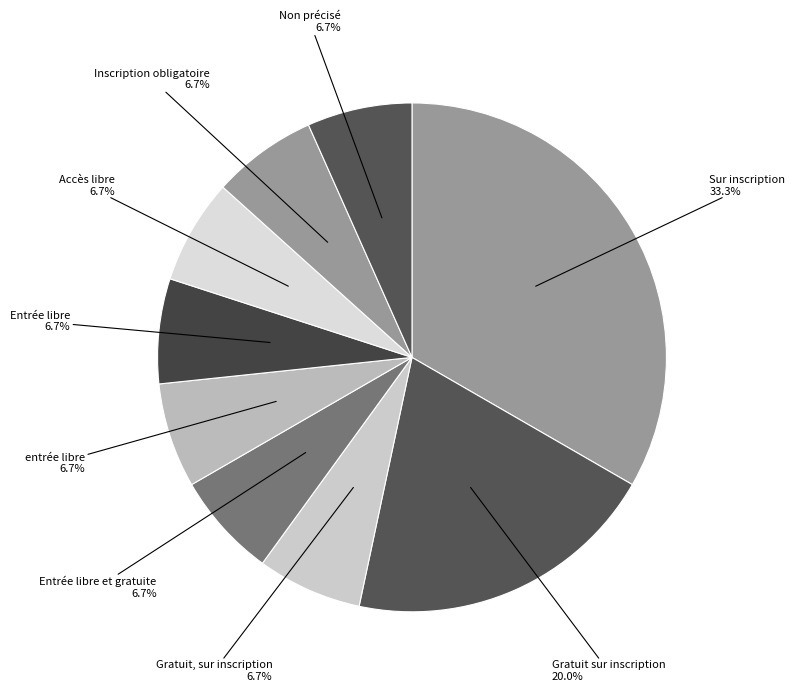

Approximately how many times larger is the value at Inscription obligatoire compared to Gratuit sur inscription?

0.3